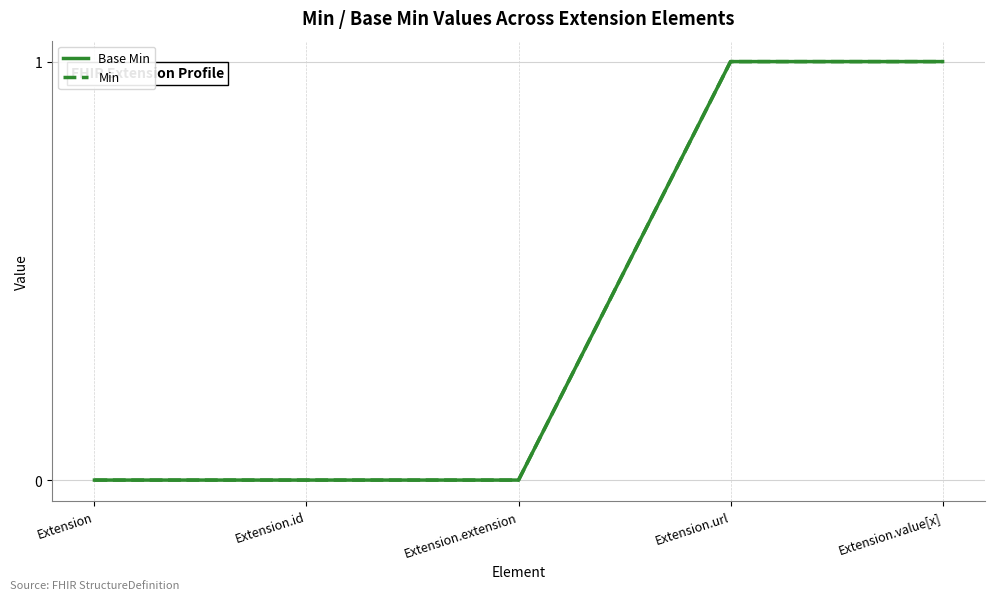

Does the chart have visible grid lines?

Yes